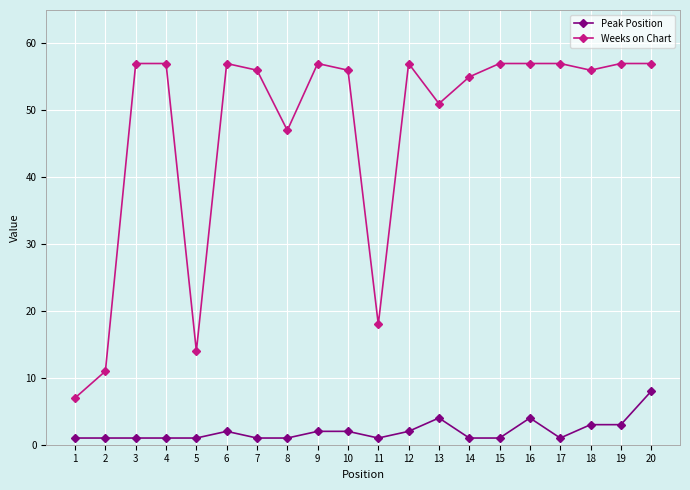

What is the value of the Peak Position point at the 16th from the left?

4